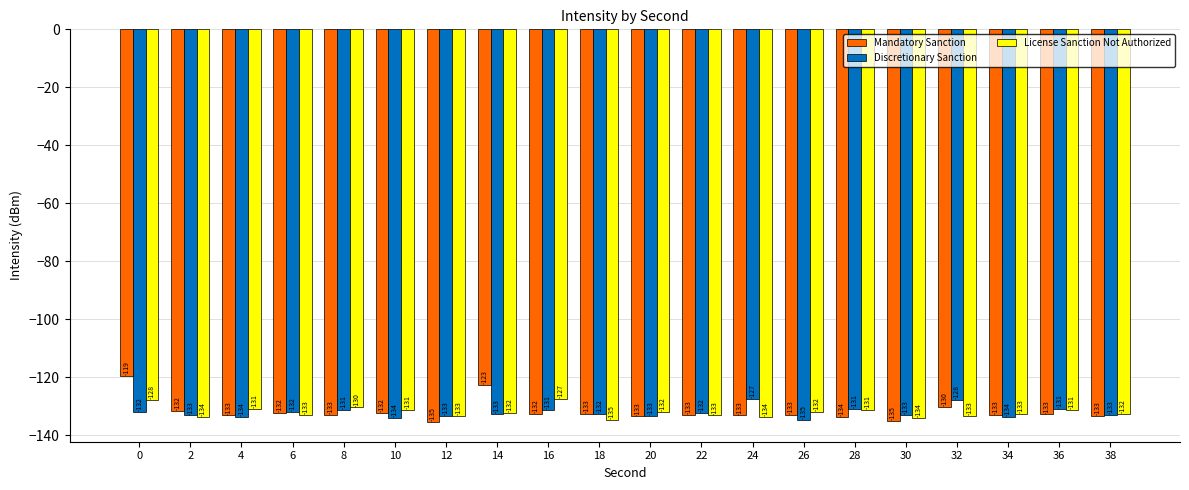

What is the minimum value for License Sanction Not Authorized?

-134.5